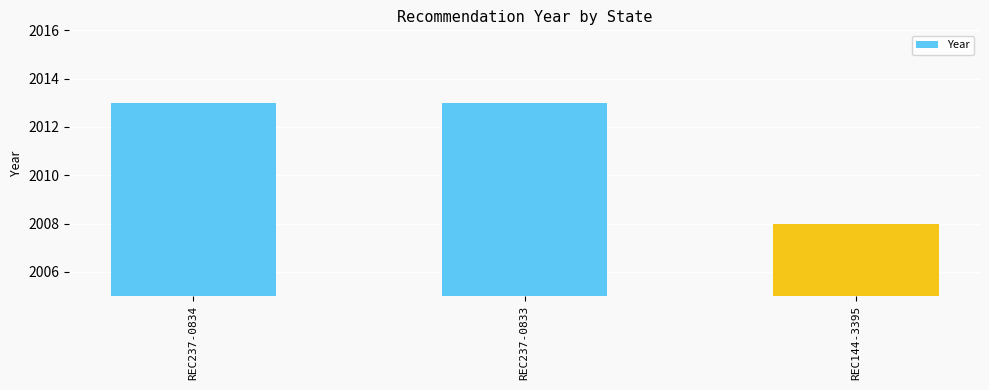

Reading left to right, transcribe all the data shown in this chart.

2013	2013	2008